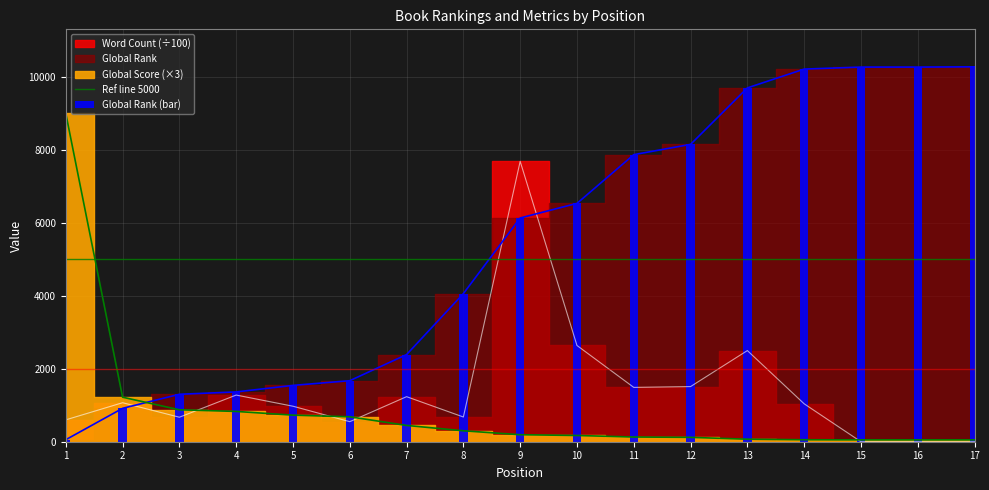

The Global Score series shows 51.0 at 15. True or false?

True